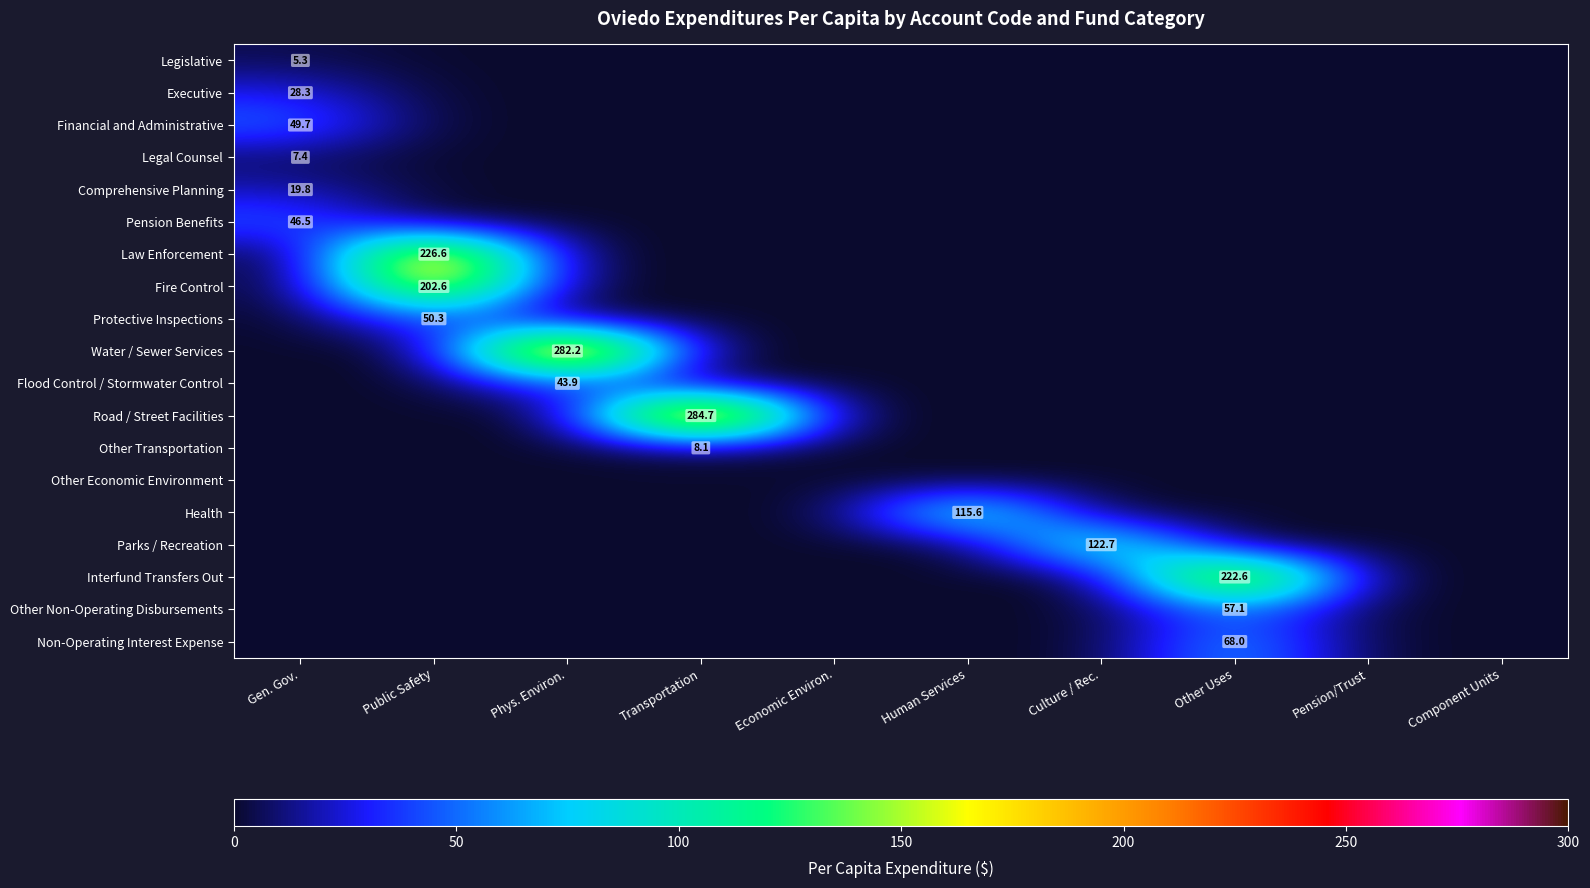

At which category does the chart reach its peak across all series?

Transportation